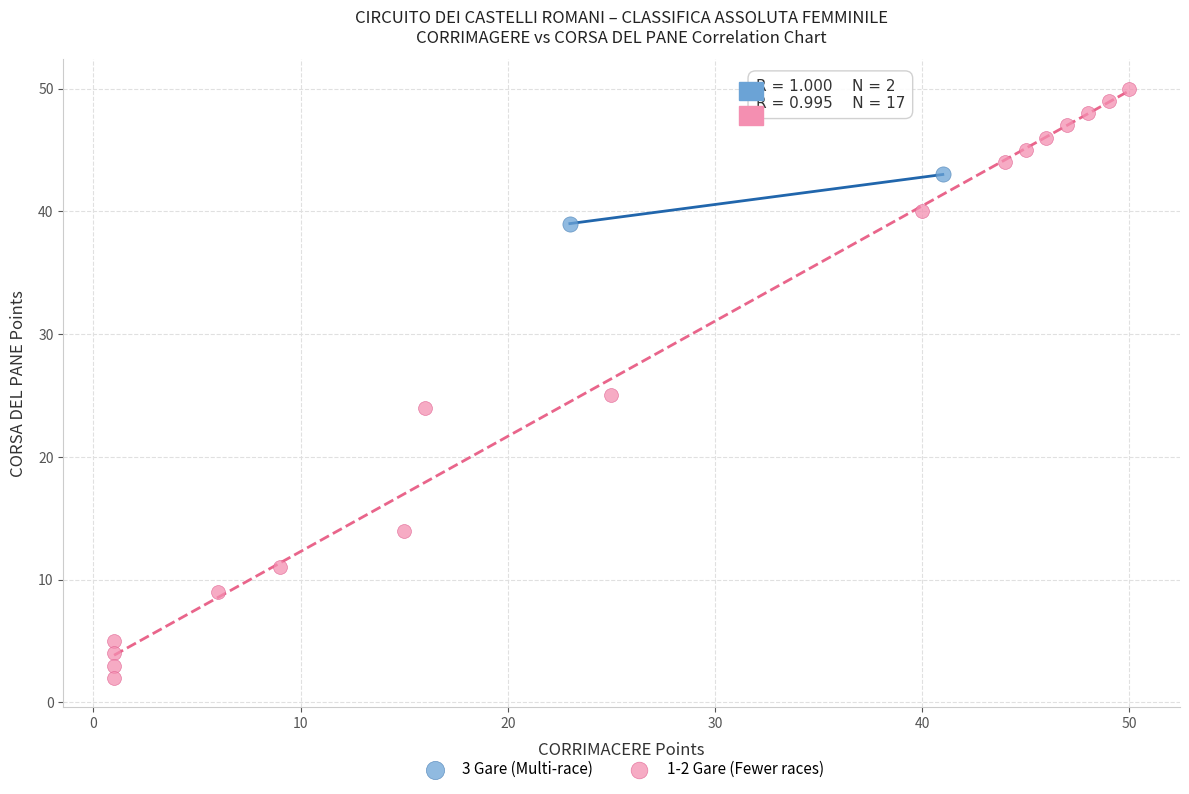

Which series has the widest spread of Y values?

1-2 Gare (Fewer races)